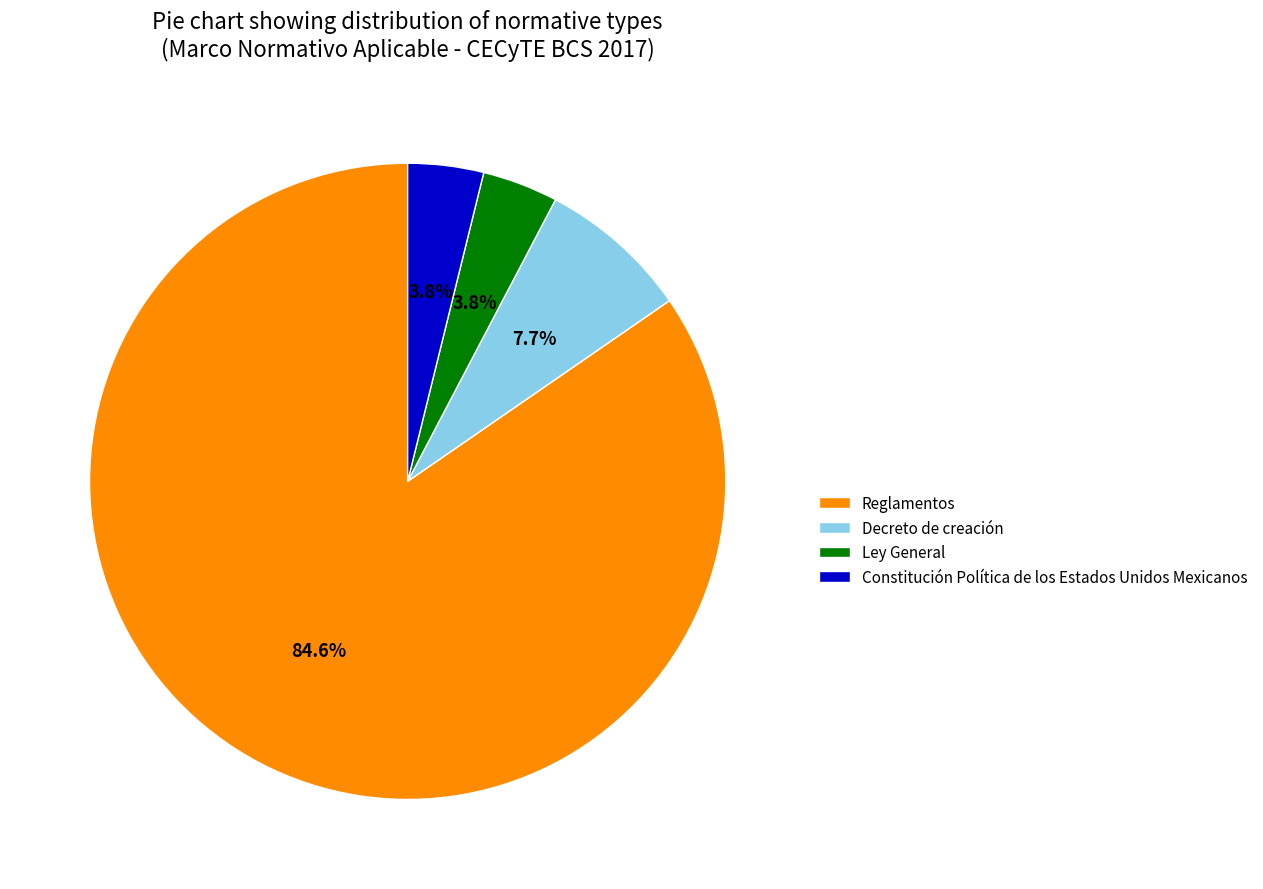

How much of the chart is everything except Ley General?

96.2%